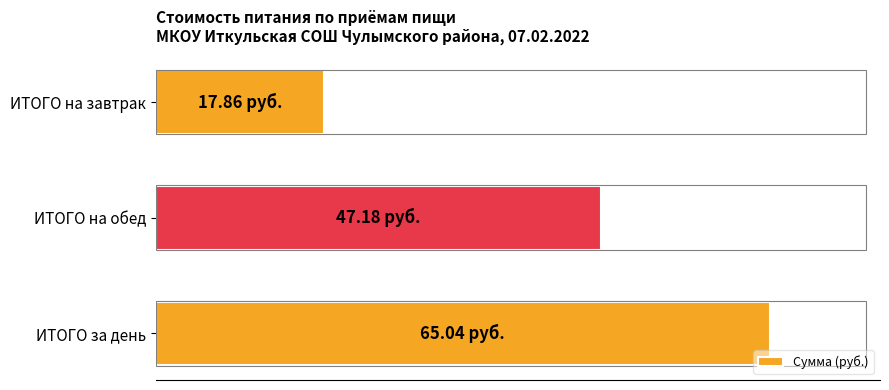

Does the chart contain any negative values?

No